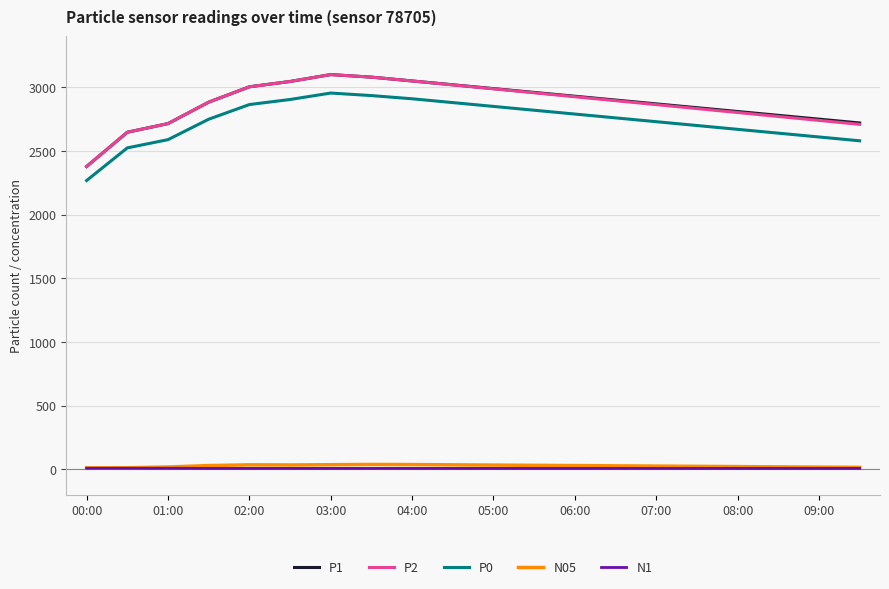

True or false: P2 and P0 intersect in this chart.

False